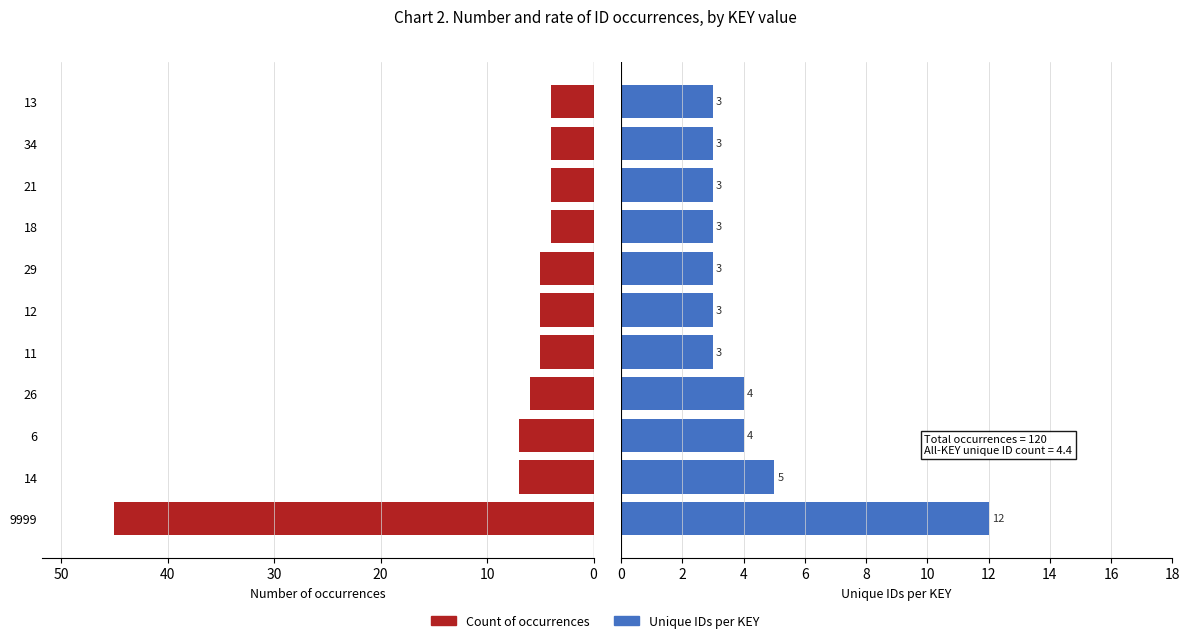

Rank the series by their maximum value, from lowest to highest.

Unique IDs per KEY, Count of occurrences